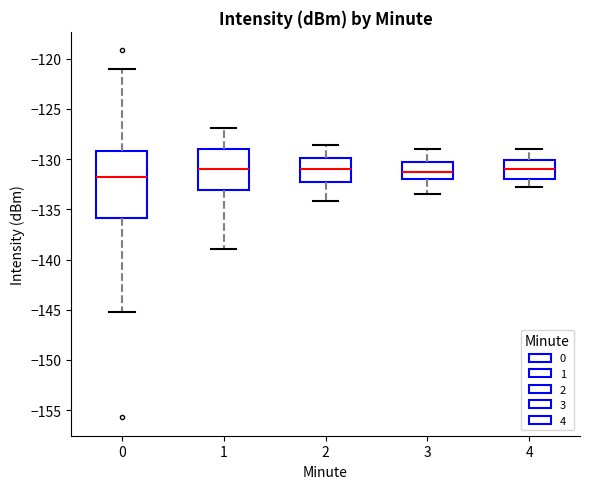

Reading left to right, read every box against the y-axis: the position of its median line, the range the box covers, and the ends of its whiskers. The values are not printed on the chart, so give them approximately, as read against the axis.

0: median -132.0, box -136.0 to -129.0, whiskers -145.0 to -121.0
1: median -131.0, box -133.0 to -129.0, whiskers -139.0 to -127.0
2: median -131.0, box -132.5 to -130.0, whiskers -134.0 to -128.5
3: median -131.0, box -132.0 to -130.5, whiskers -133.5 to -129.0
4: median -131.0, box -132.0 to -130.0, whiskers -133.0 to -129.0